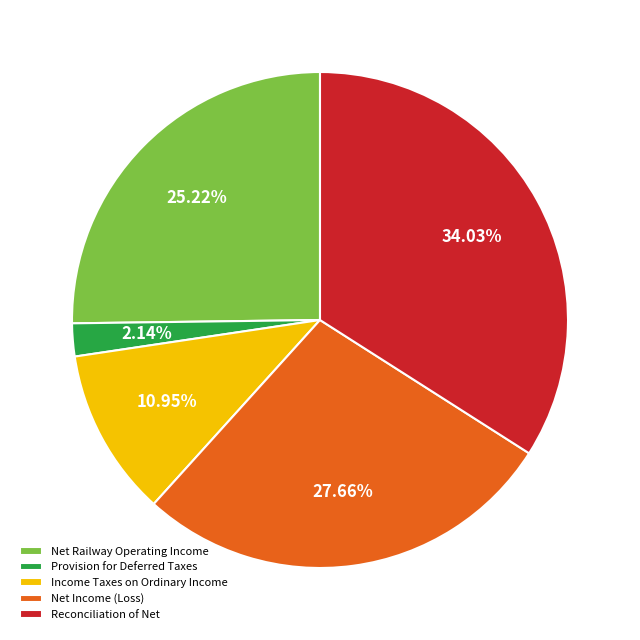

Is it true that Reconciliation of Net is 34% of the pie?

True